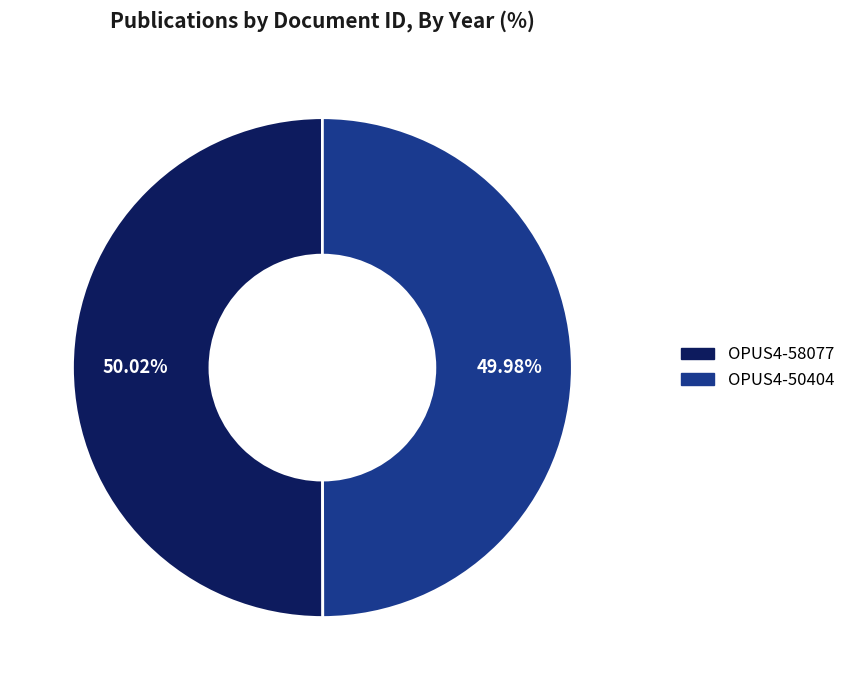

Count the number of slices in the pie.

2